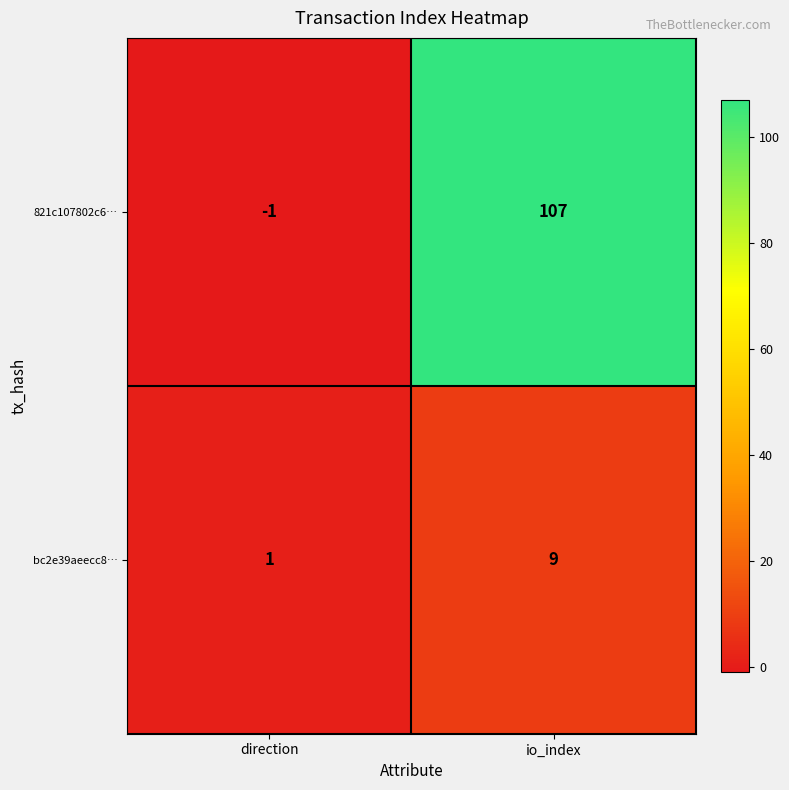

True or false: bc2e39aeecc8… has a value of 1 at direction.

True